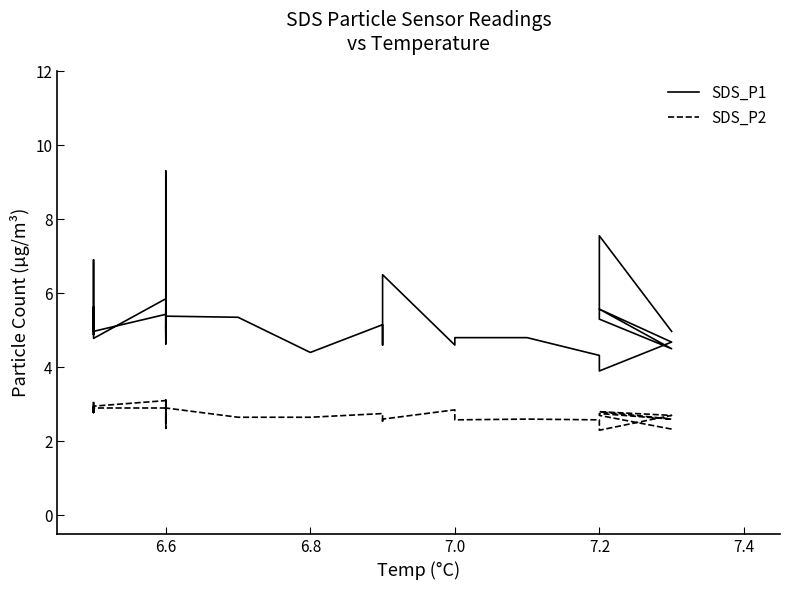

True or false: SDS_P1 and SDS_P2 intersect in this chart.

False